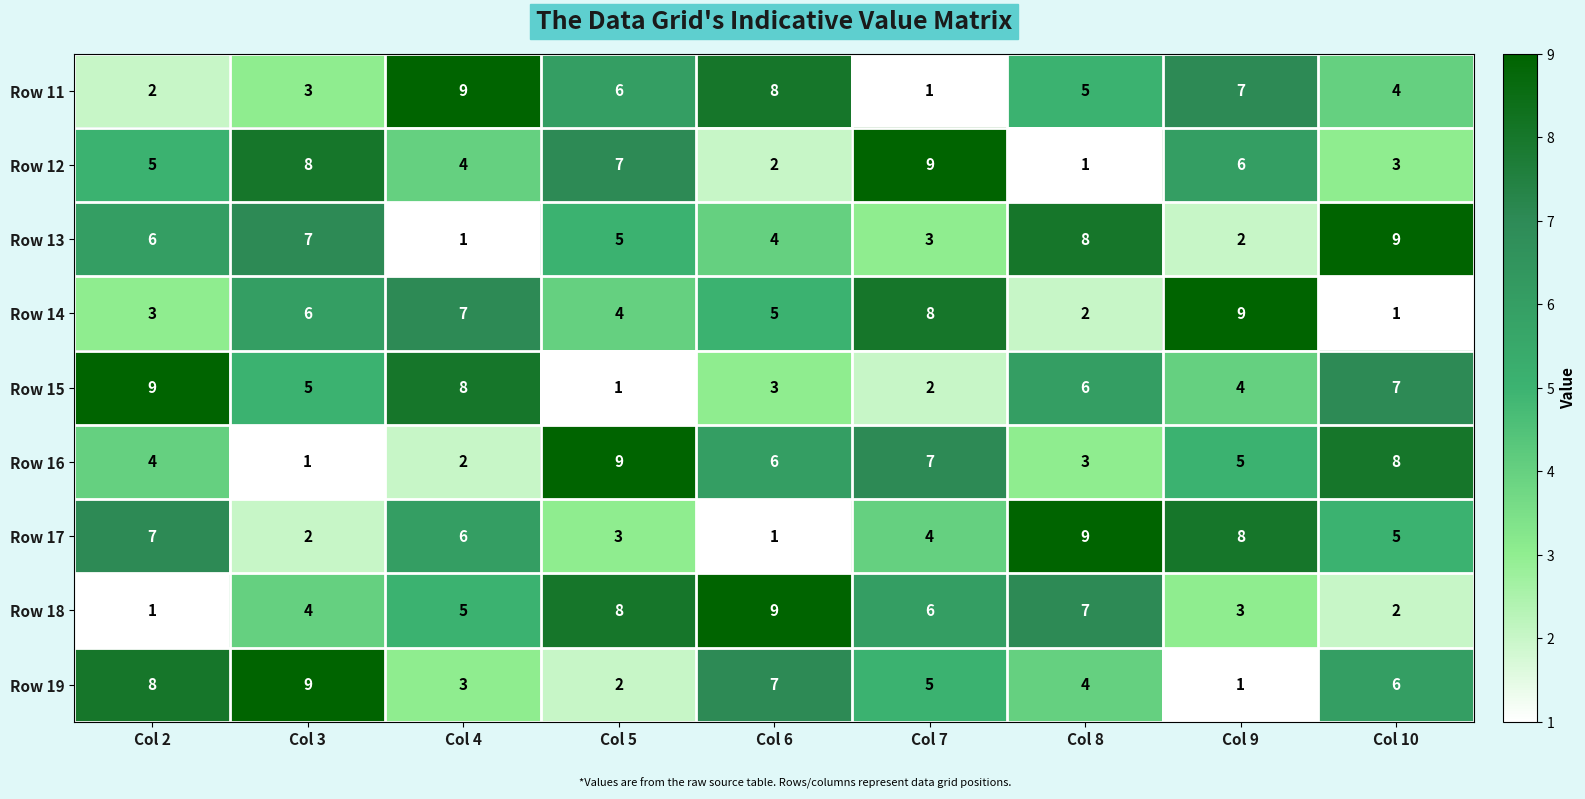

What is the average value of the Row 19 series?

5